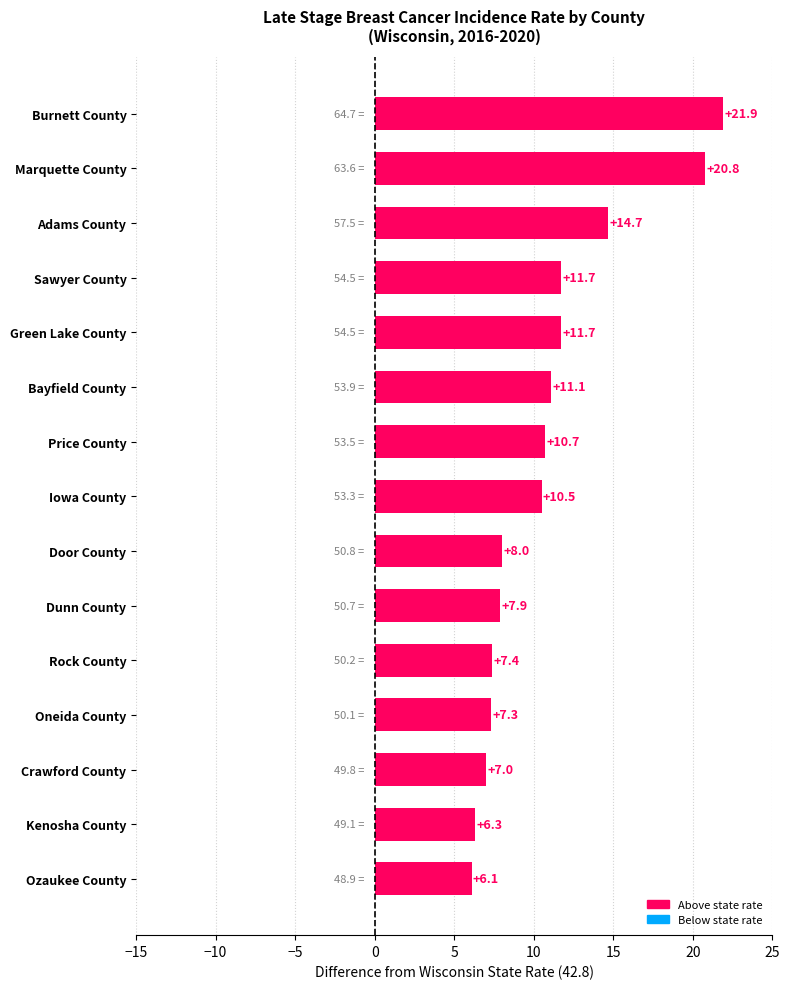

What is the minimum value shown in the chart?

6.1